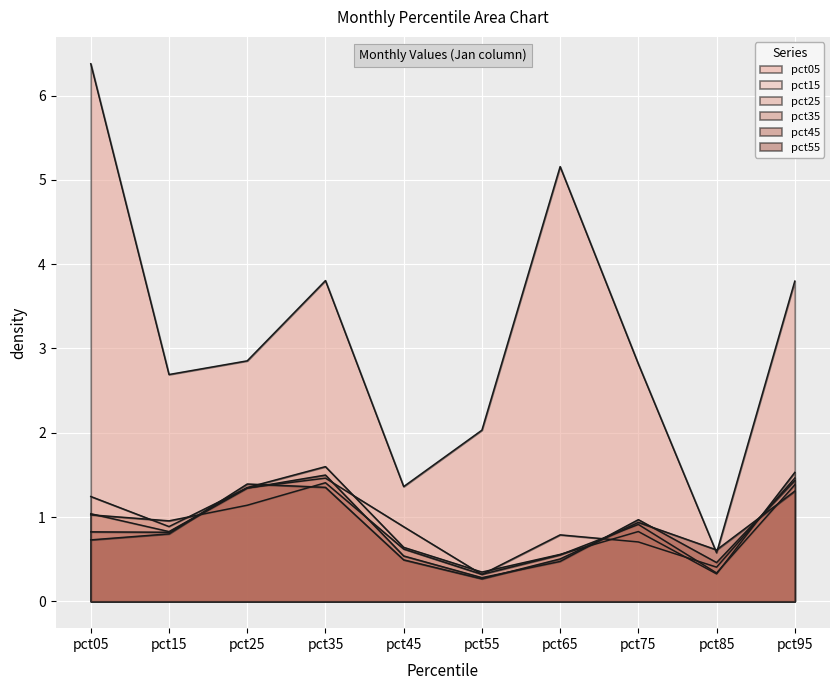

Which series has the largest total across all categories?

pct05